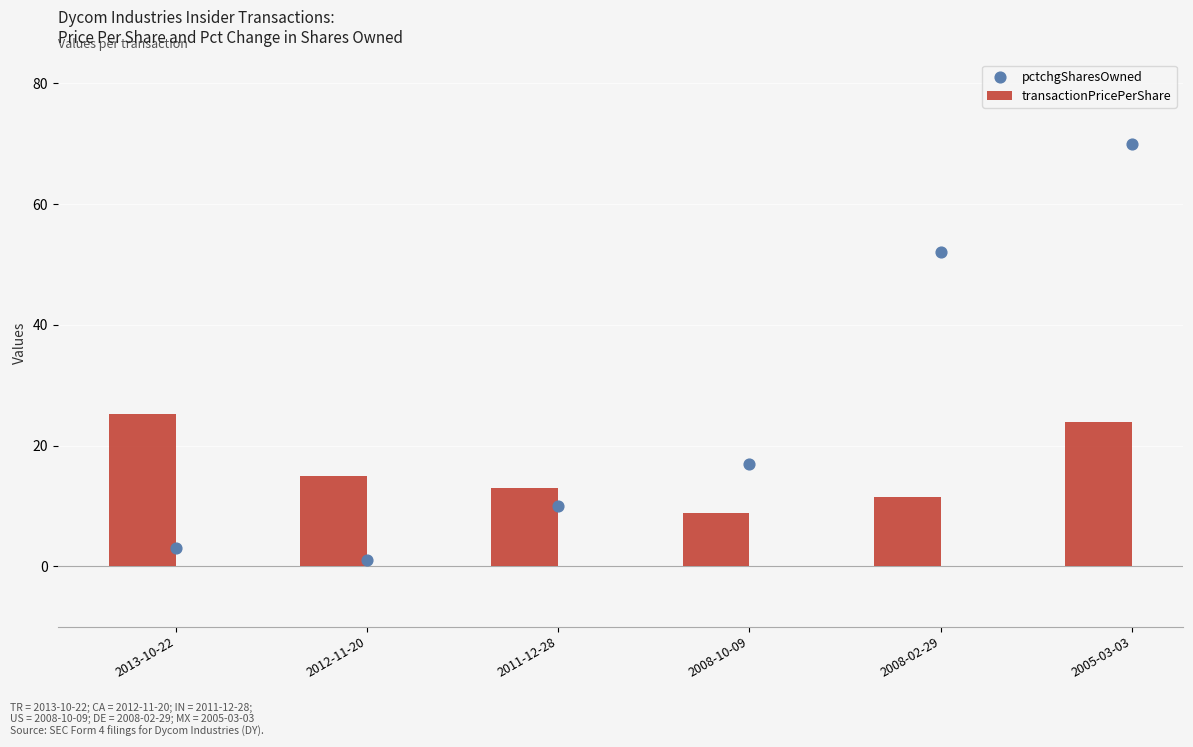

Which series reaches the minimum Y coordinate?

pctchgSharesOwned